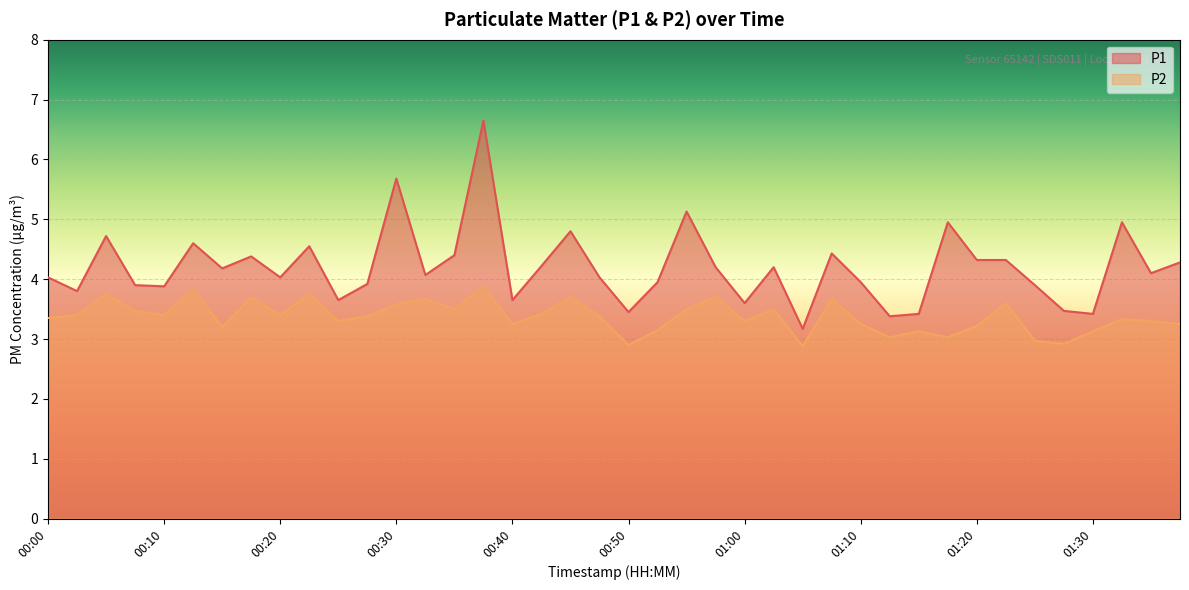

How many data points does each series have?

40